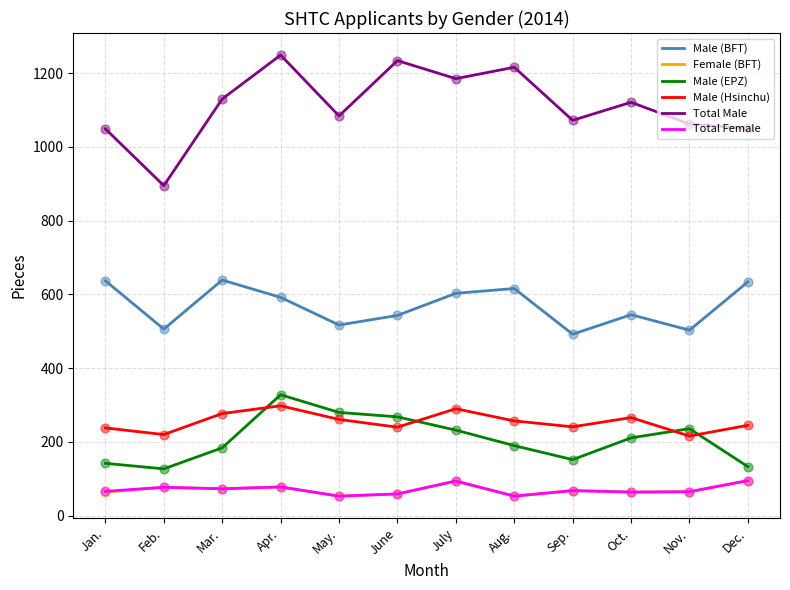

Which series has the largest total across all categories?

Total Male